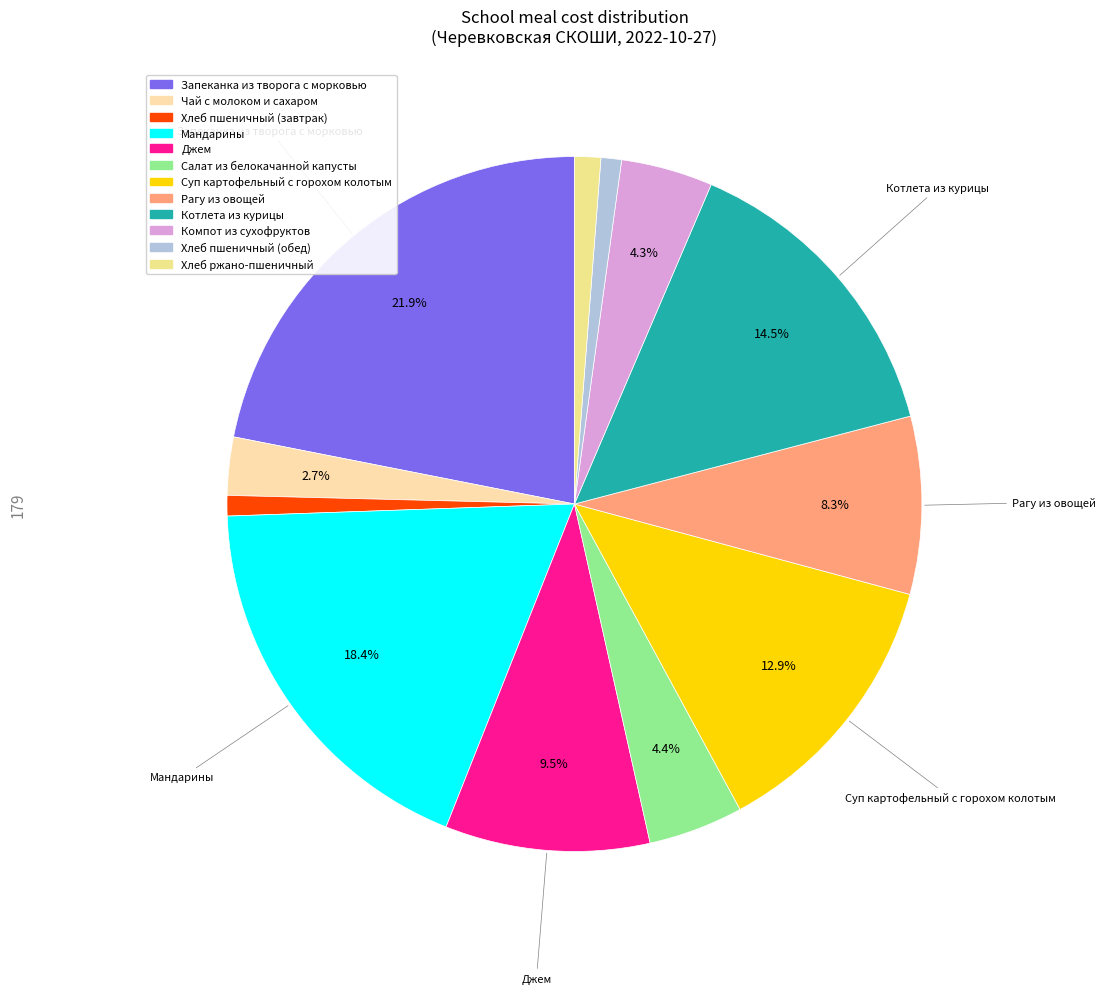

How many segments does this pie chart have?

12